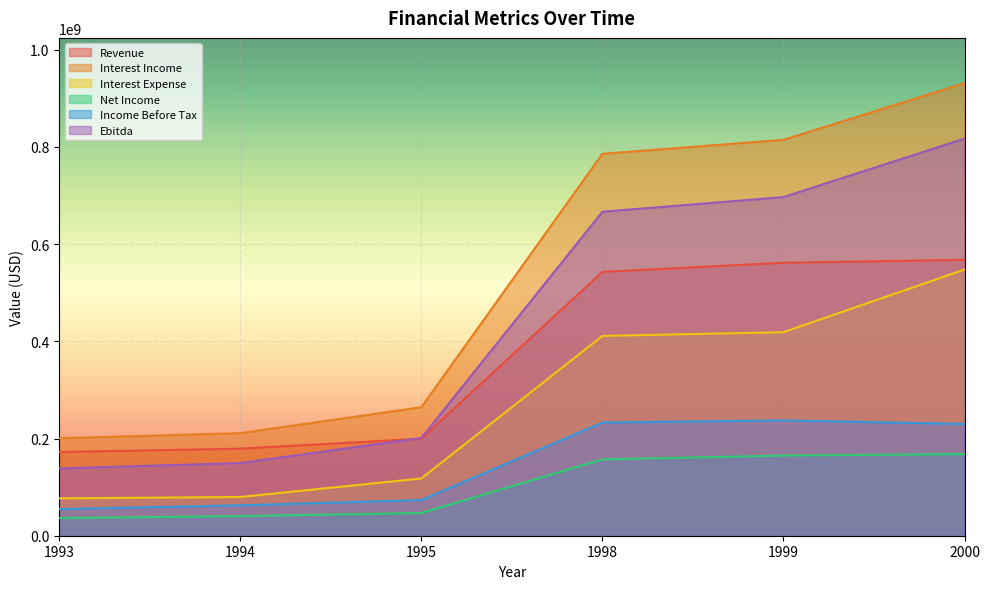

Is it true that Revenue equals 1012900248 at 2000?

False